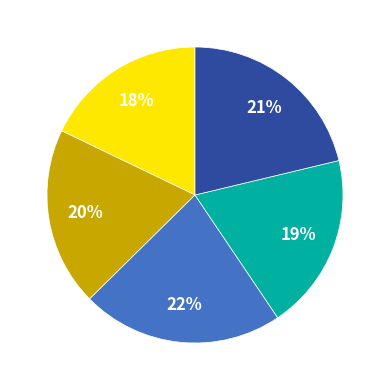

To the nearest percent, what is the difference between the largest and smallest slice percentages?

4%